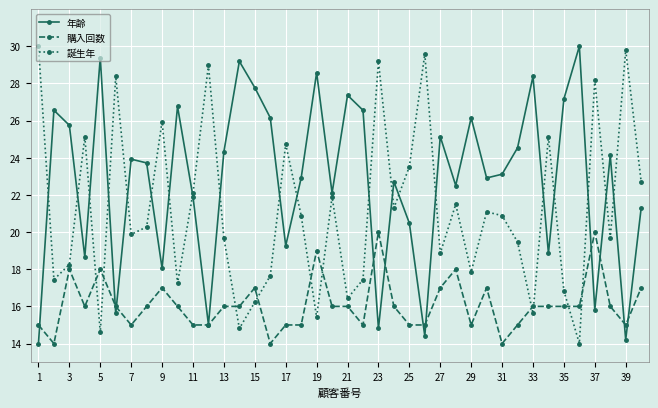

List the series in order of their overall mean, lowest first.

購入回数, 誕生年, 年齢